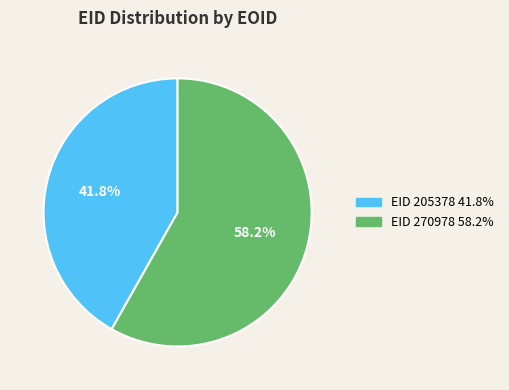

To the nearest percent, what is the average slice percentage?

50%